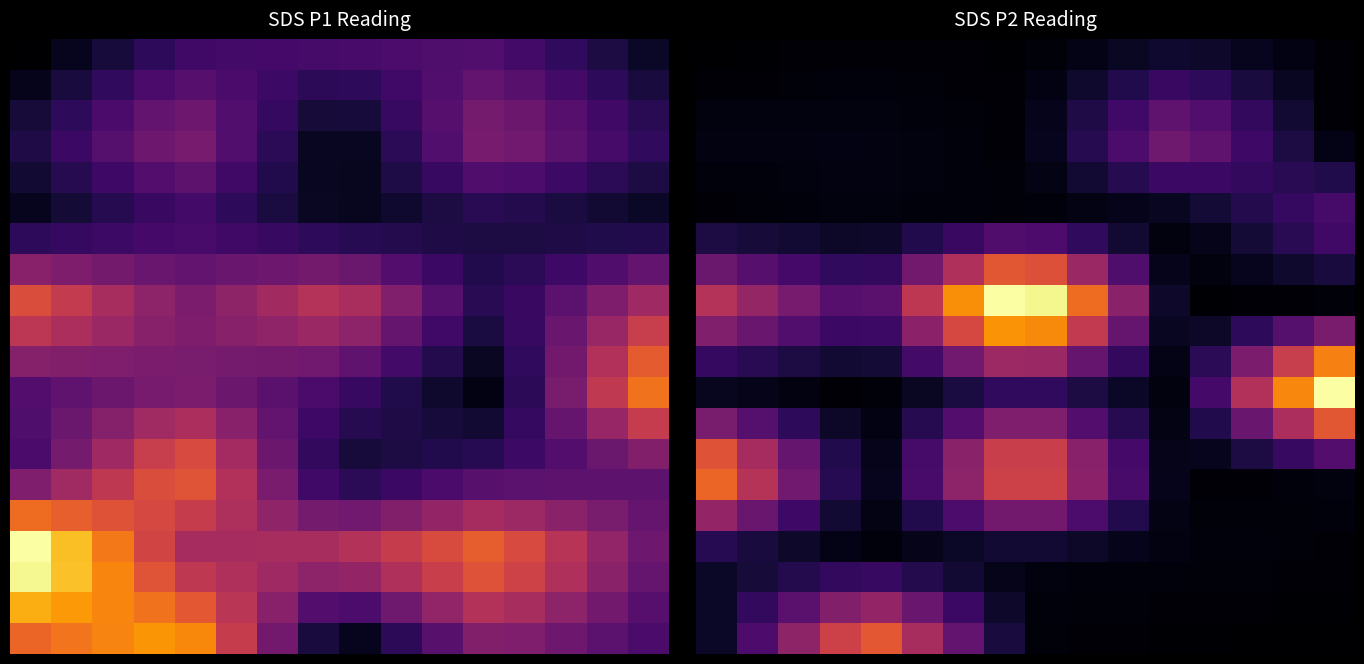

Which has a higher value, 9 or 14?

9